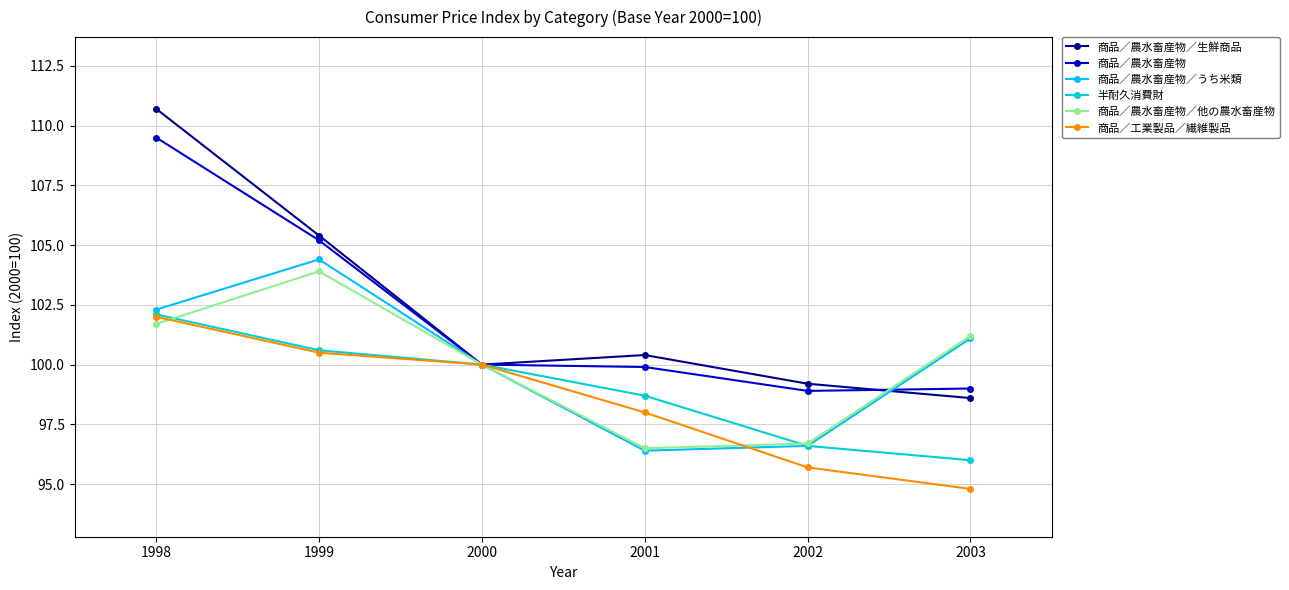

True or false: 商品／農水畜産物／生鮮商品 has a value of 137.7 at 2002.

False